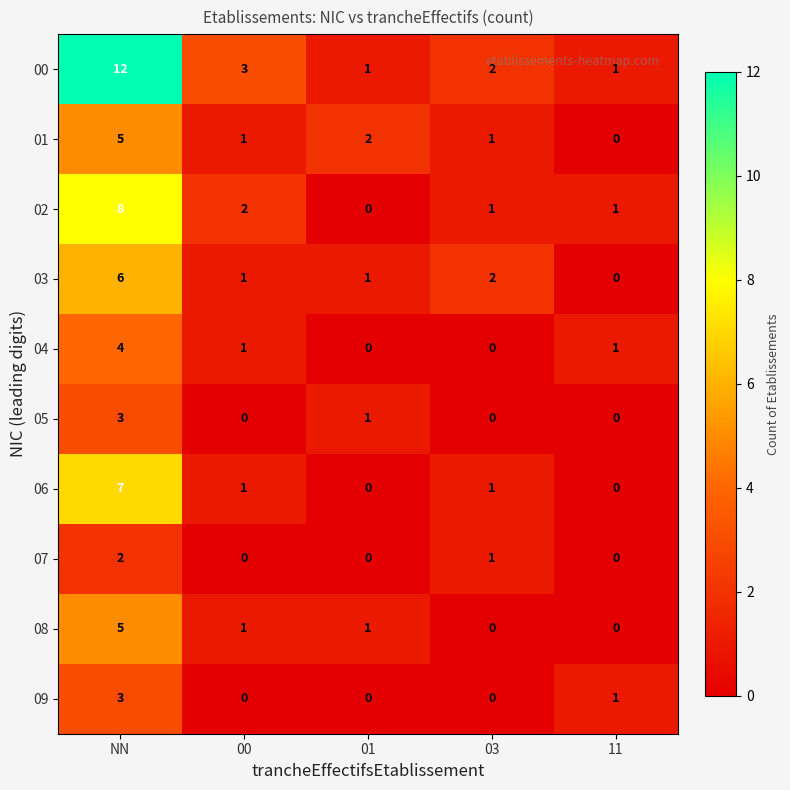

At which label is 07 closest to 1?

03